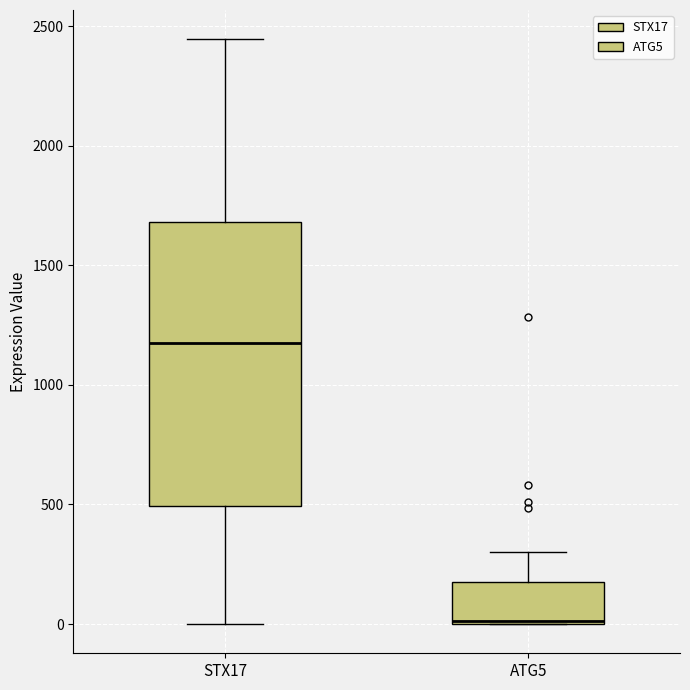

Reading left to right, read every box against the y-axis: the position of its median line, the range the box covers, and the ends of its whiskers. The values are not printed on the chart, so give them approximately, as read against the axis.

STX17: median 1150, box 500 to 1700, whiskers 0 to 2450
ATG5: median 0 (drawn on the box's lower edge), box 0 to 200, whiskers 0 to 300